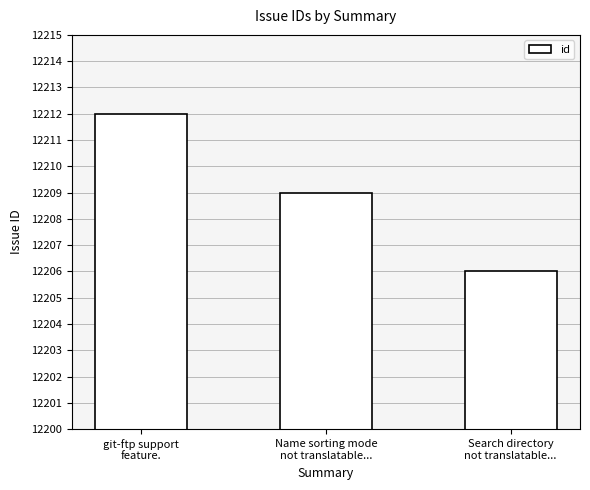

What is the difference between the second highest and minimum values?

3